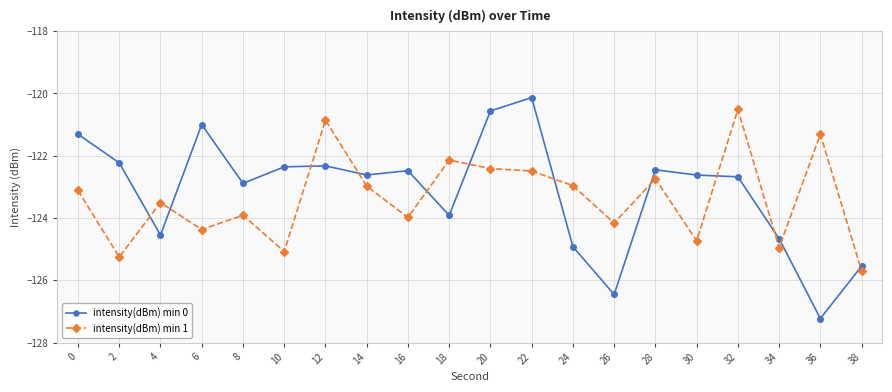

True or false: intensity(dBm) min 1 has more than 2 interior local peaks.

True